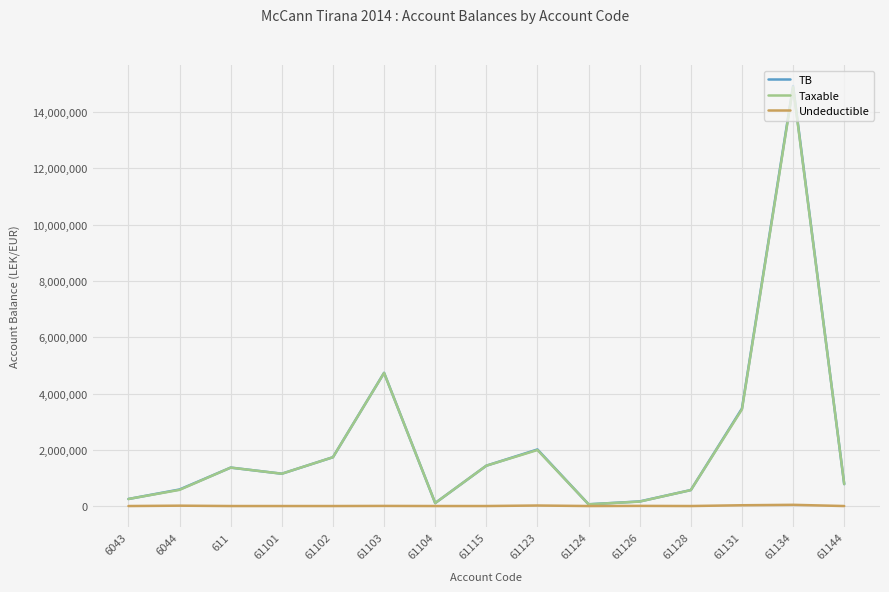

True or false: Taxable has more than 0 points higher than both neighbors.

True